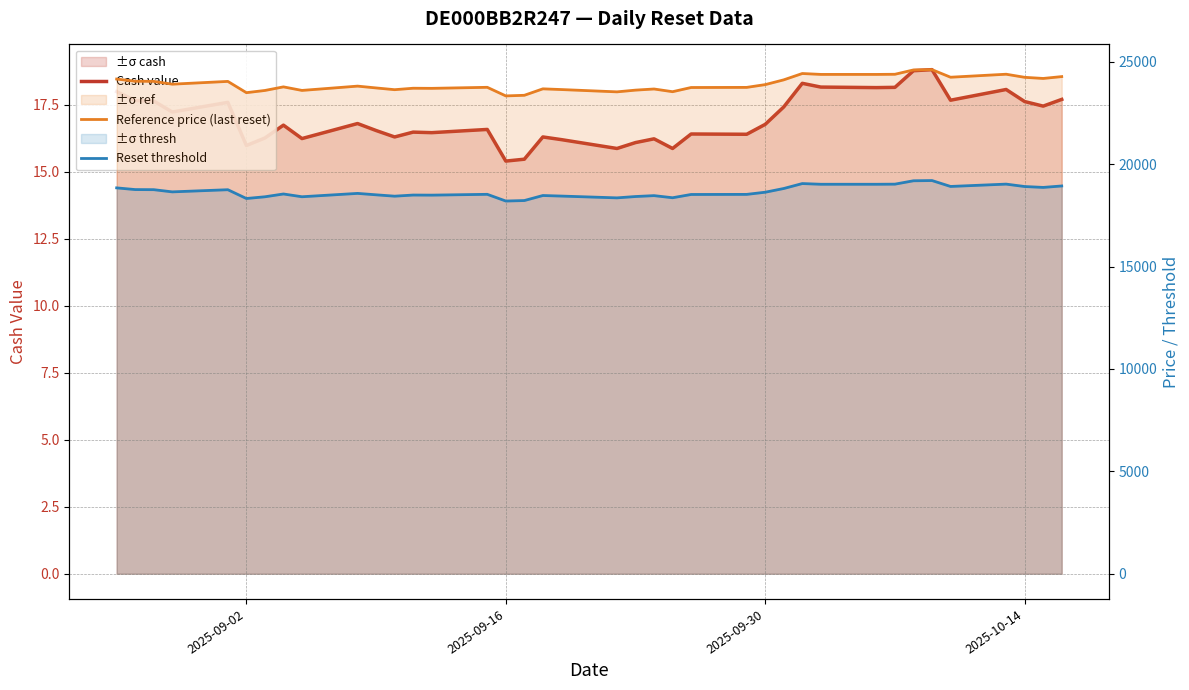

What are all the series names shown in the legend?

Cash value, Reference price (last reset), Reset threshold